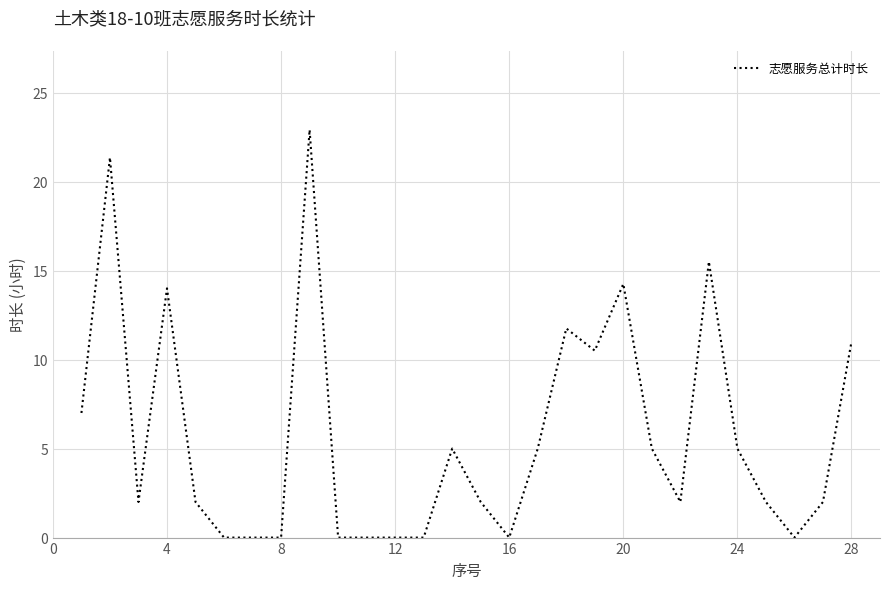

How many lines are shown in the chart?

1